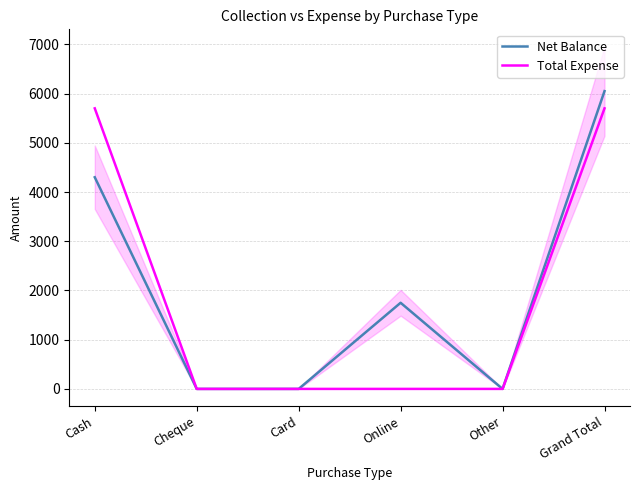

Count the Net Balance values in the range 0 to 4300.

5